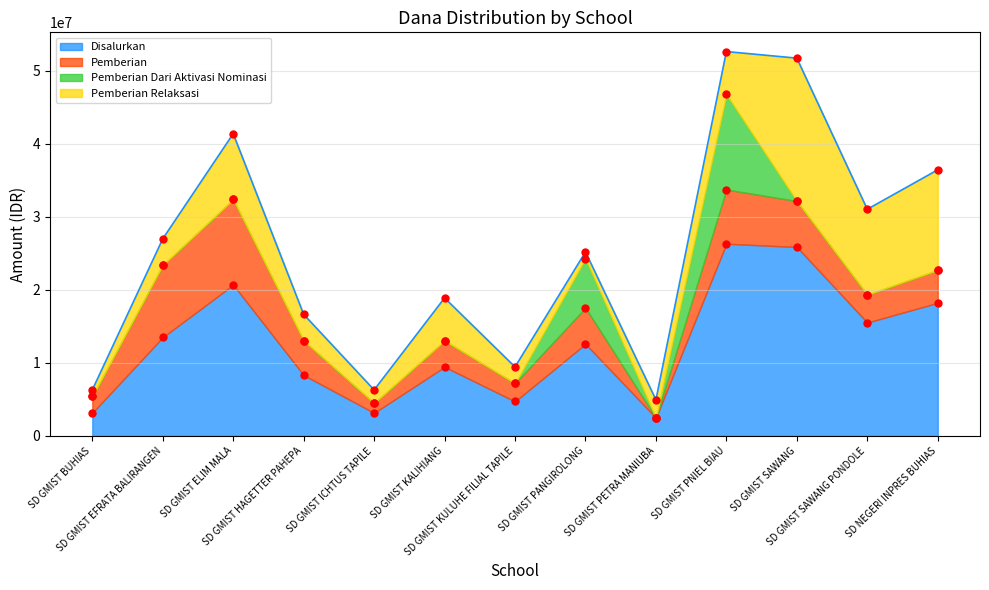

Which series has the largest total across all categories?

Disalurkan